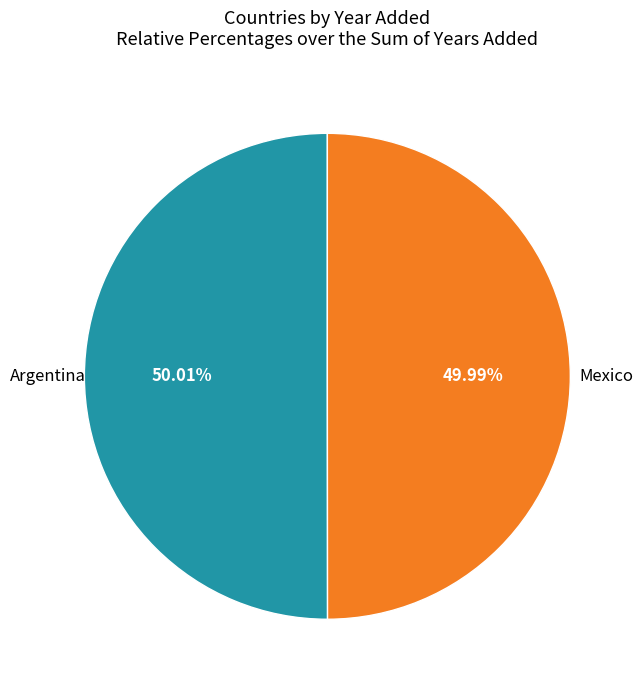

Is there a majority slice in this chart?

Yes